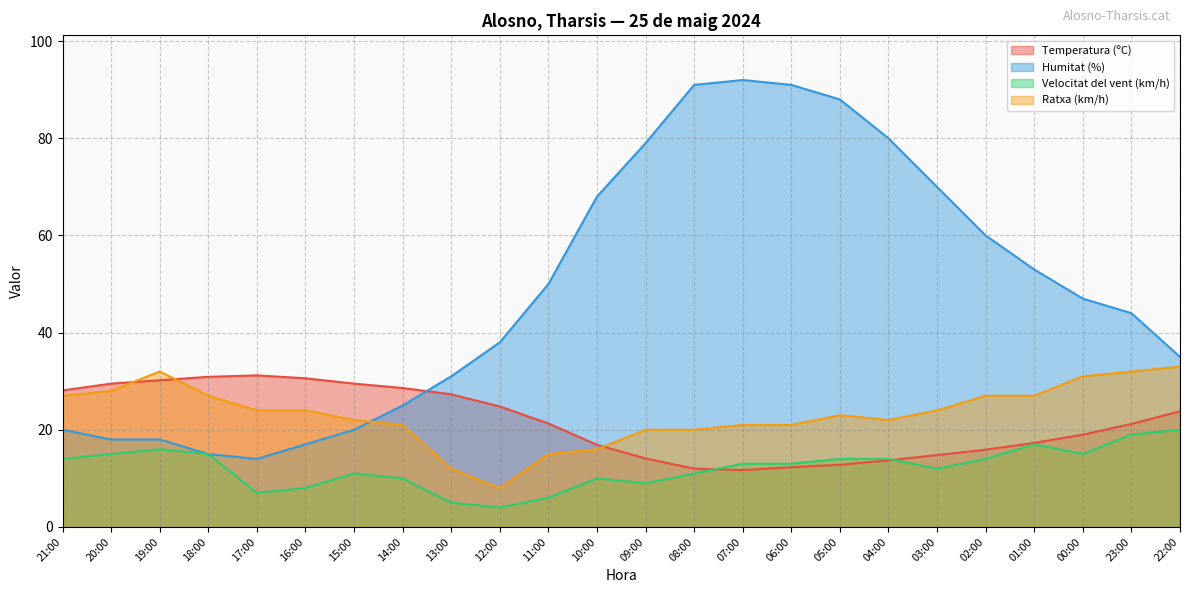

Where does the Ratxa (km/h) series first go above 24?

21:00